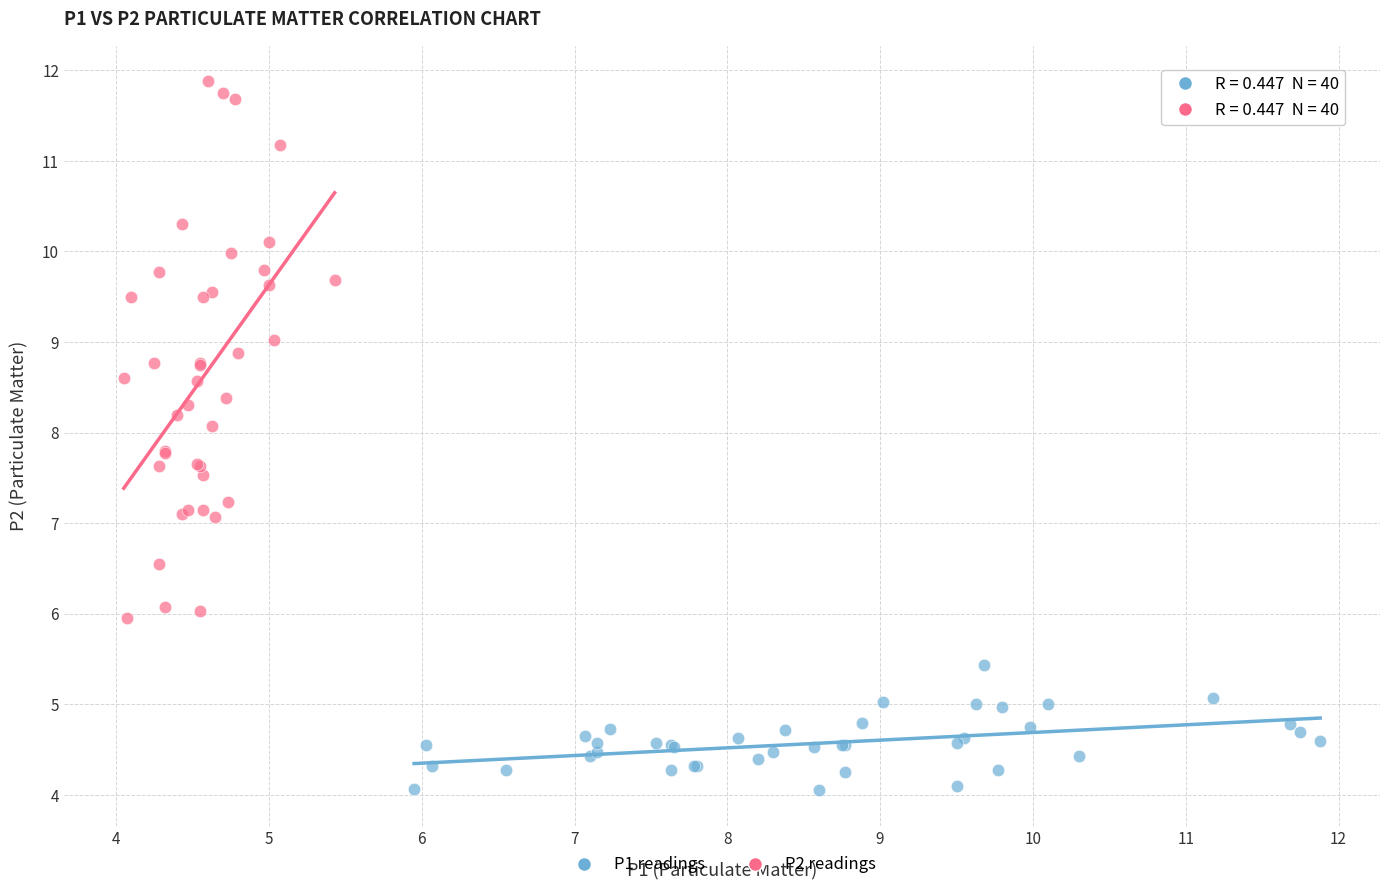

Which series contains the highest Y value?

P2 readings